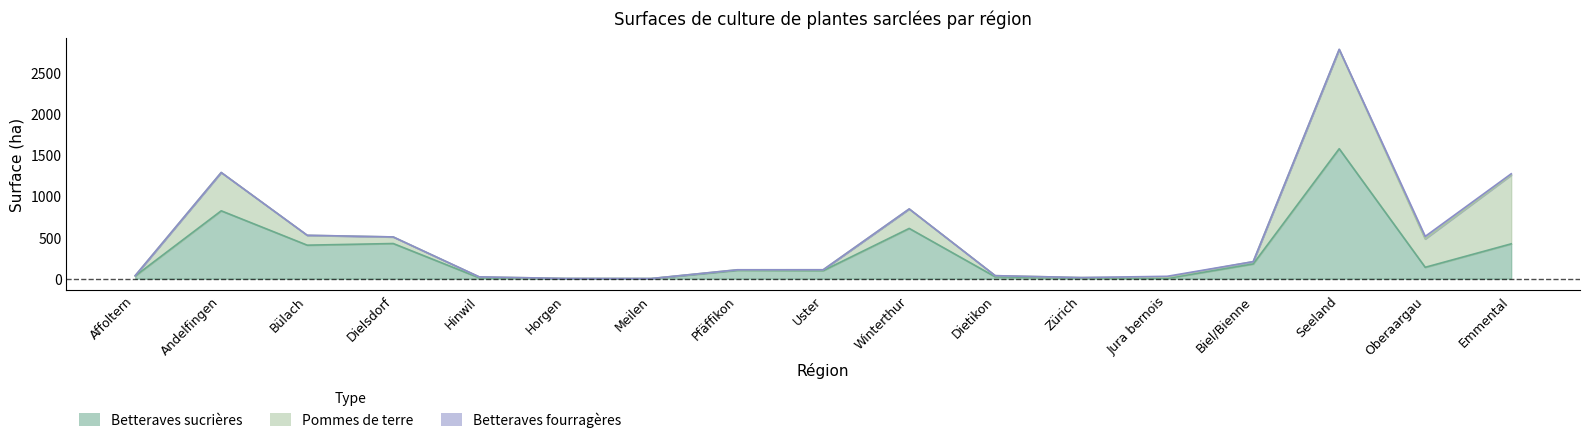

Rank the series at Hinwil from highest to lowest value.

Pommes de terre, Betteraves sucrières, Betteraves fourragères